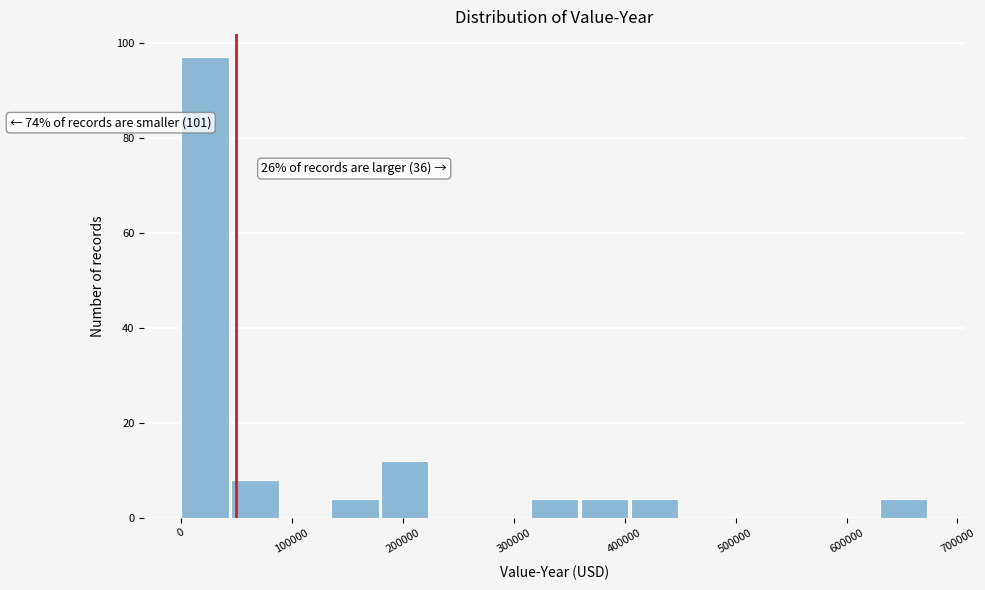

Over which range of the x-axis is the bar tallest?

0 to 50000